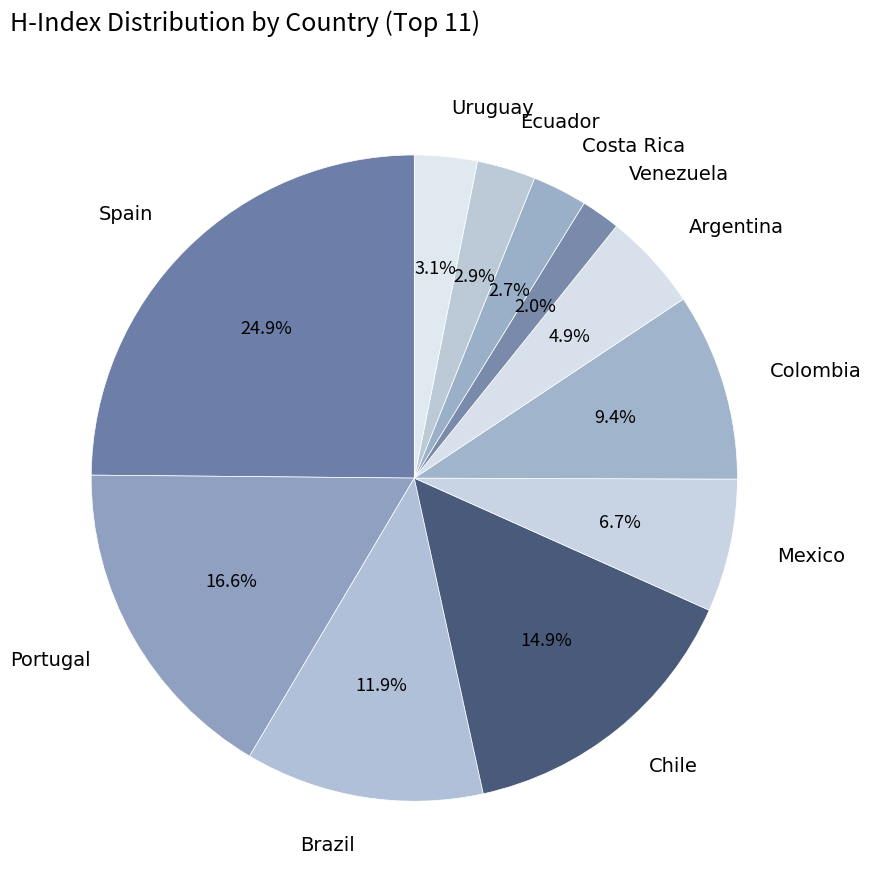

To the nearest percent, what is the difference between the Colombia and Uruguay slice percentages?

6%